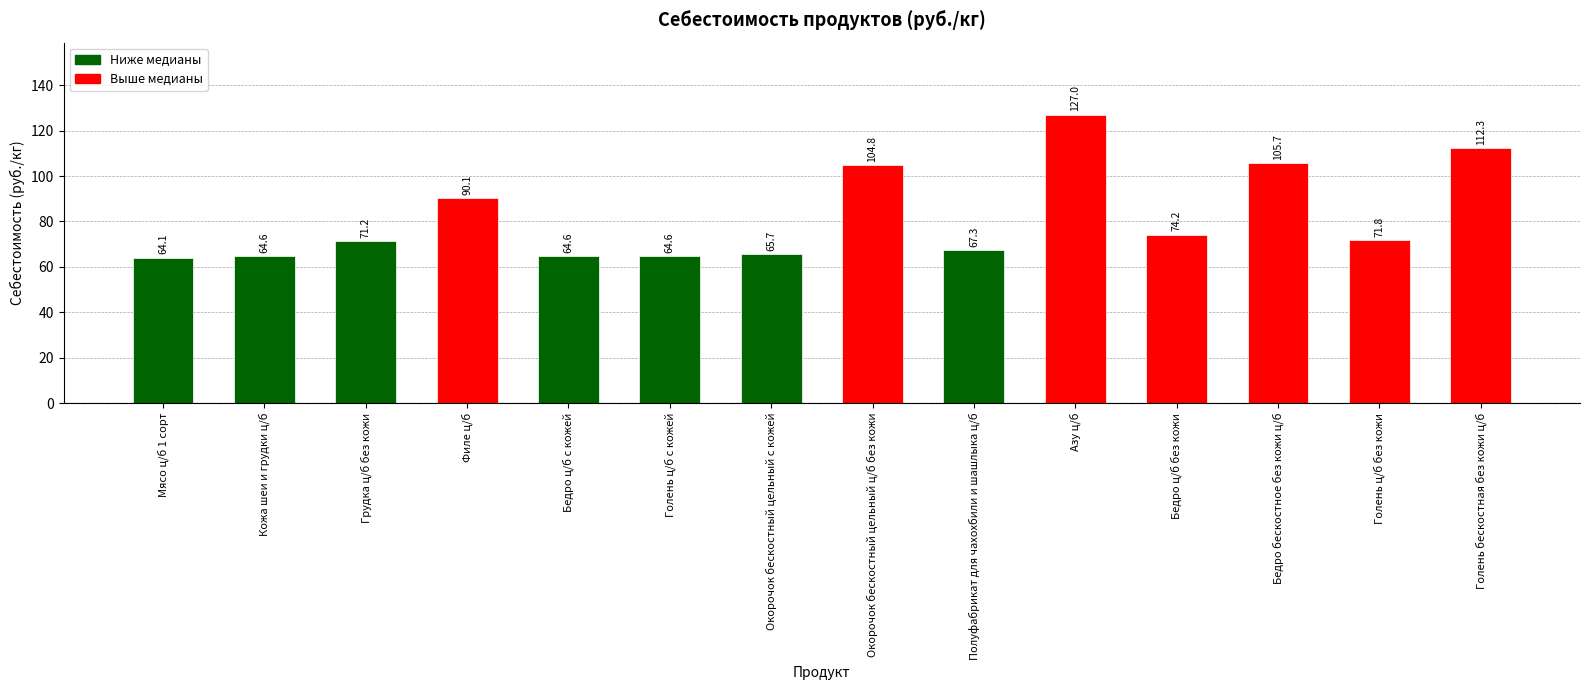

Reading right to left, what are all the values shown in this chart?

112.3	71.8	105.7	74.2	127.0	67.3	104.8	65.7	64.6	64.6	90.1	71.2	64.6	64.1